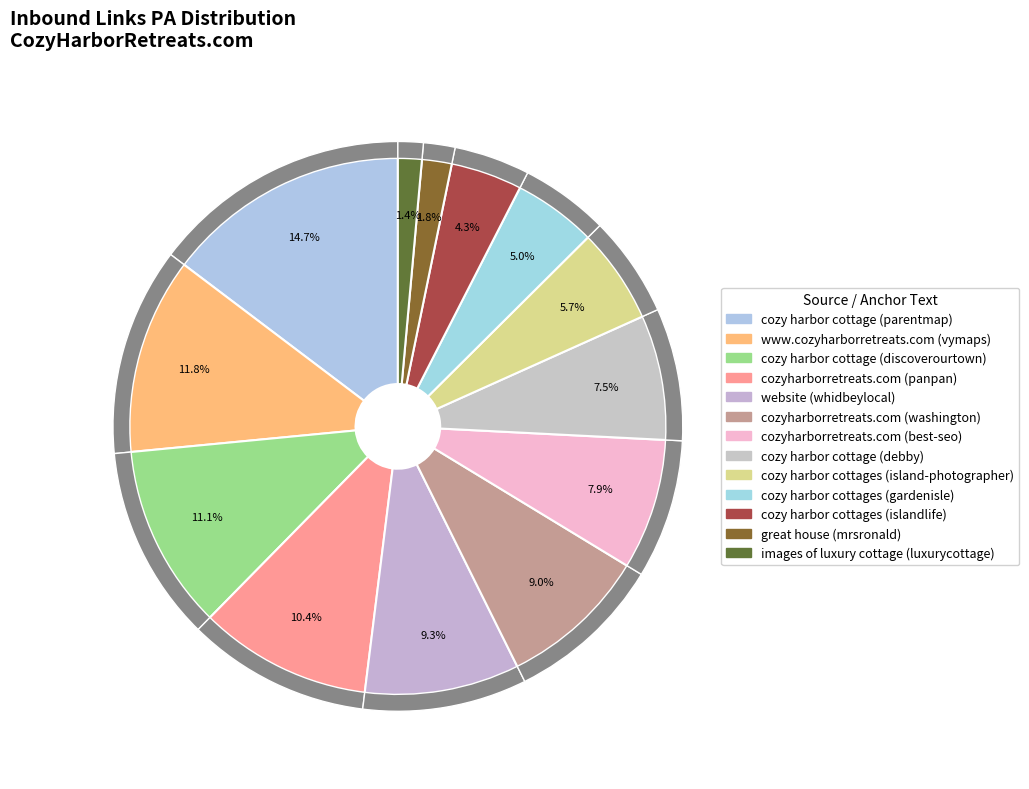

What percentage is the cozy harbor cottage slice, to the nearest percent?

15%